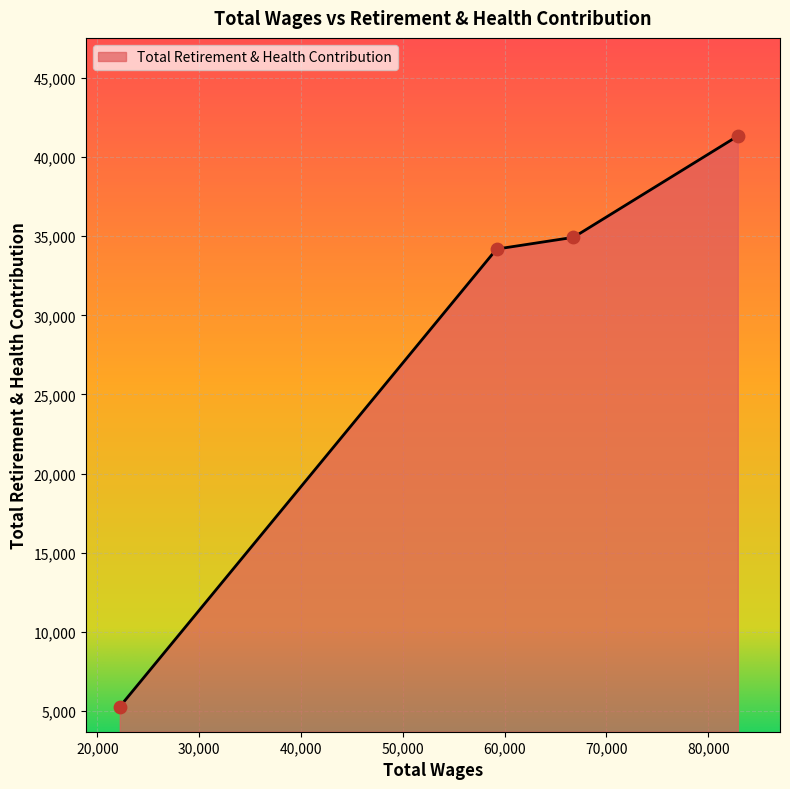

What is the minimum value shown in the chart?

5268